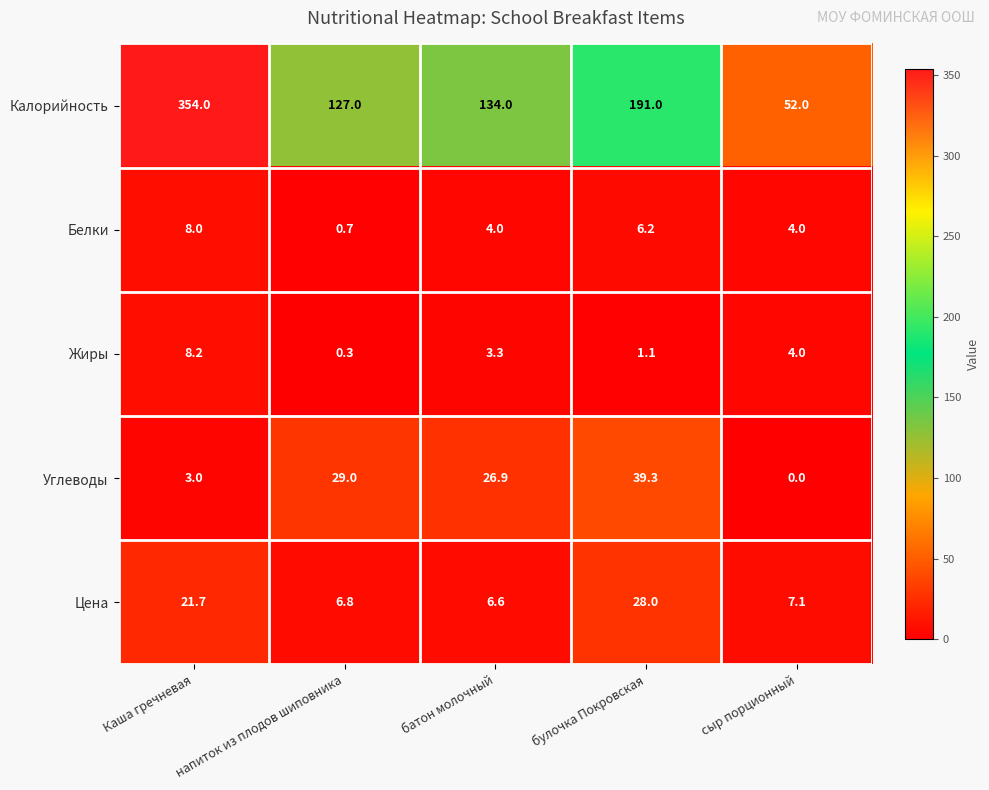

Where is Жиры nearest to the value 4?

сыр порционный